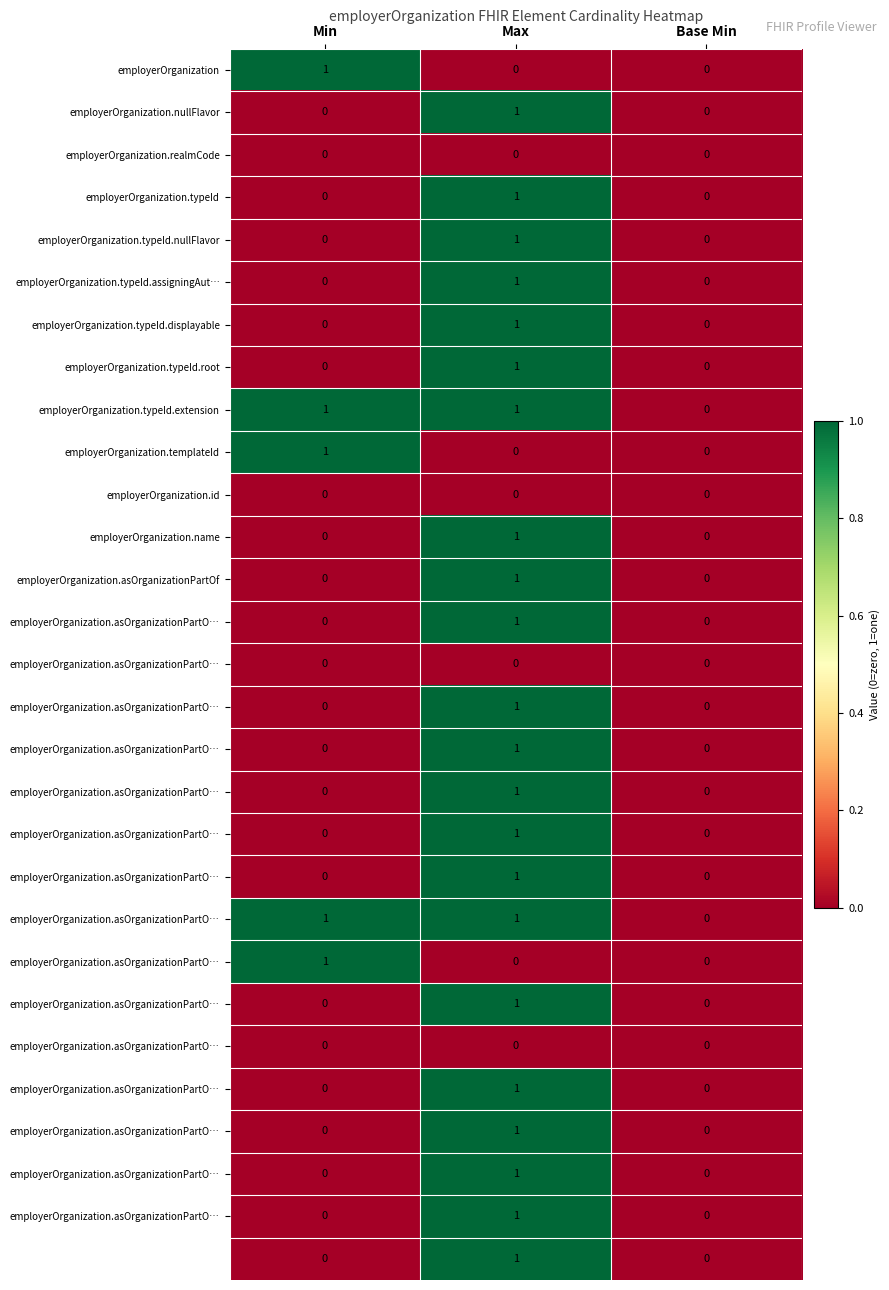

What is the total value across all series at Min?

5